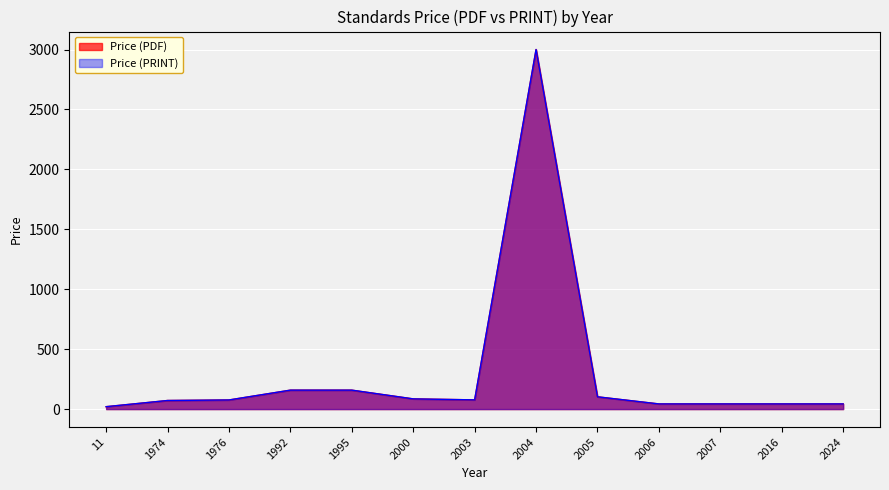

The Price (PDF) series shows 69.7 at 2005. True or false?

False